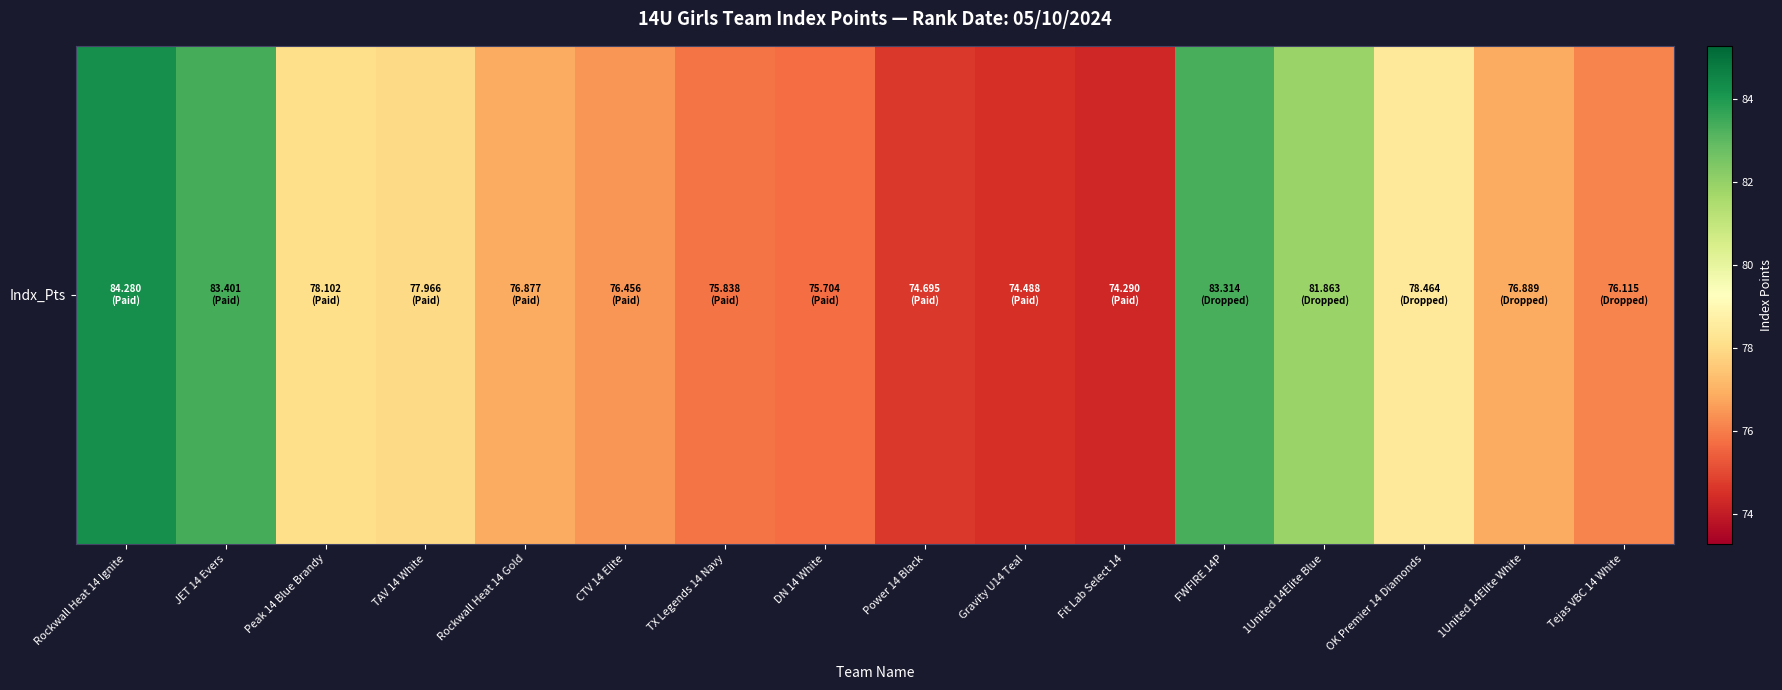

What is the smallest value displayed?

74.3